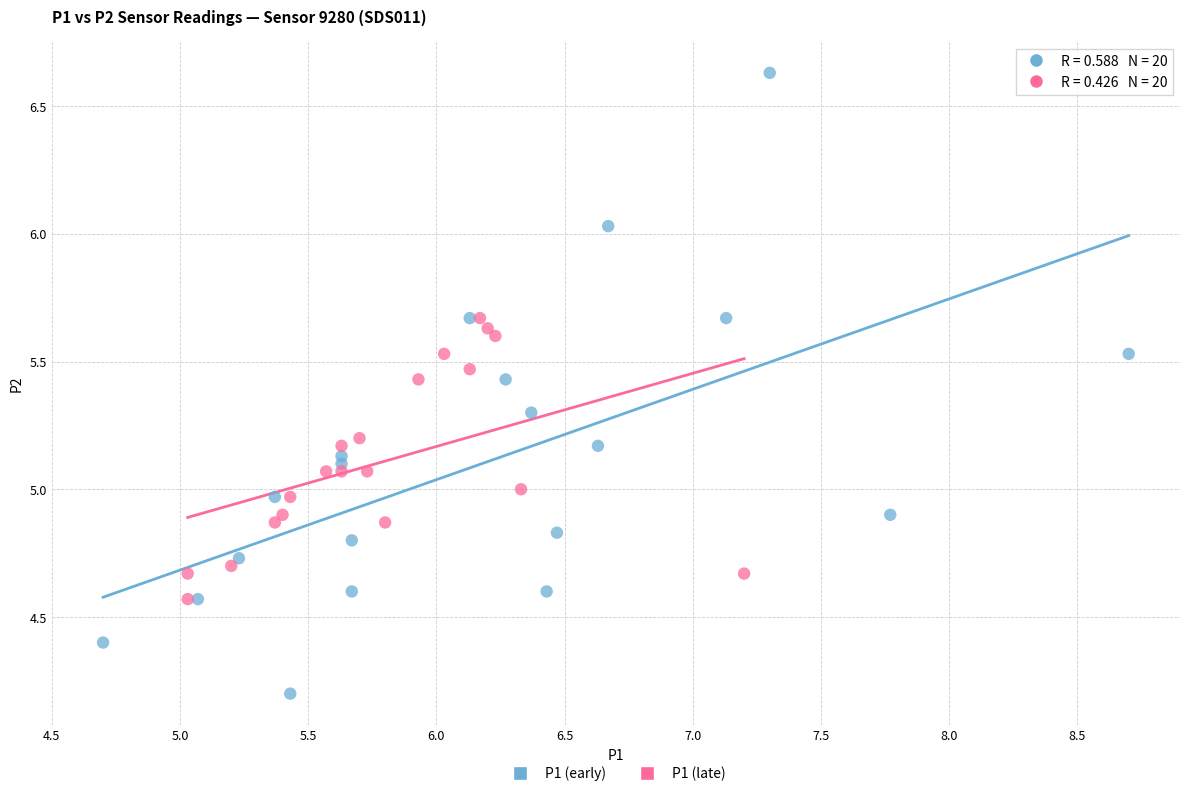

Which series has the largest Y range (max minus min)?

P1 (early)